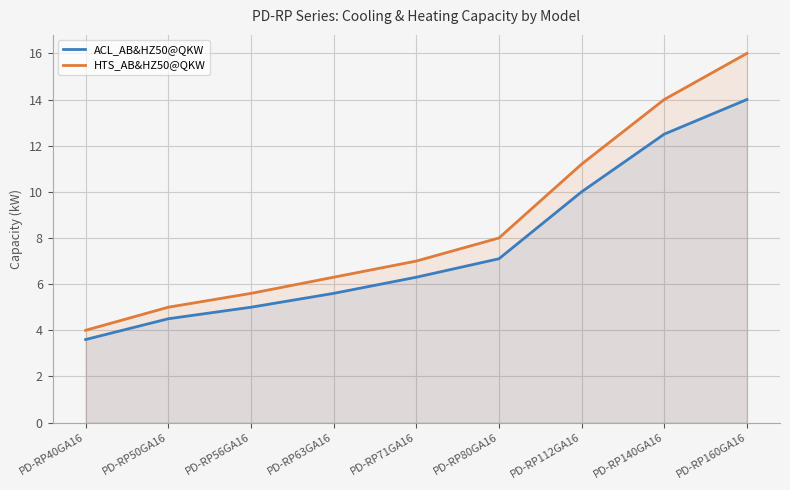

Which series has the largest total across all categories?

HTS_AB&HZ50@QKW